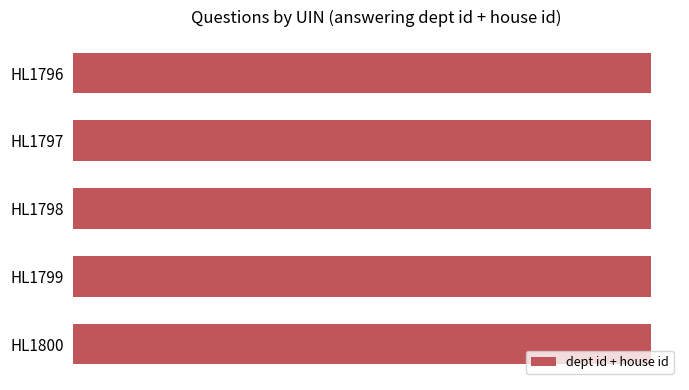

Is it true that answering dept id equals 0 at HL1796?

False